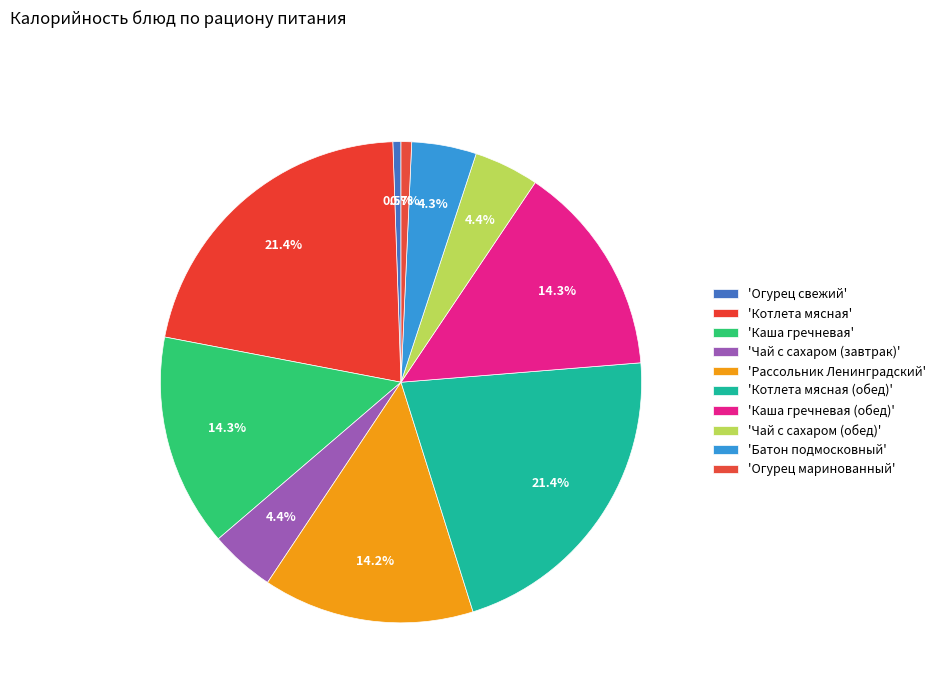

Is there any slice that represents more than half of the pie?

No